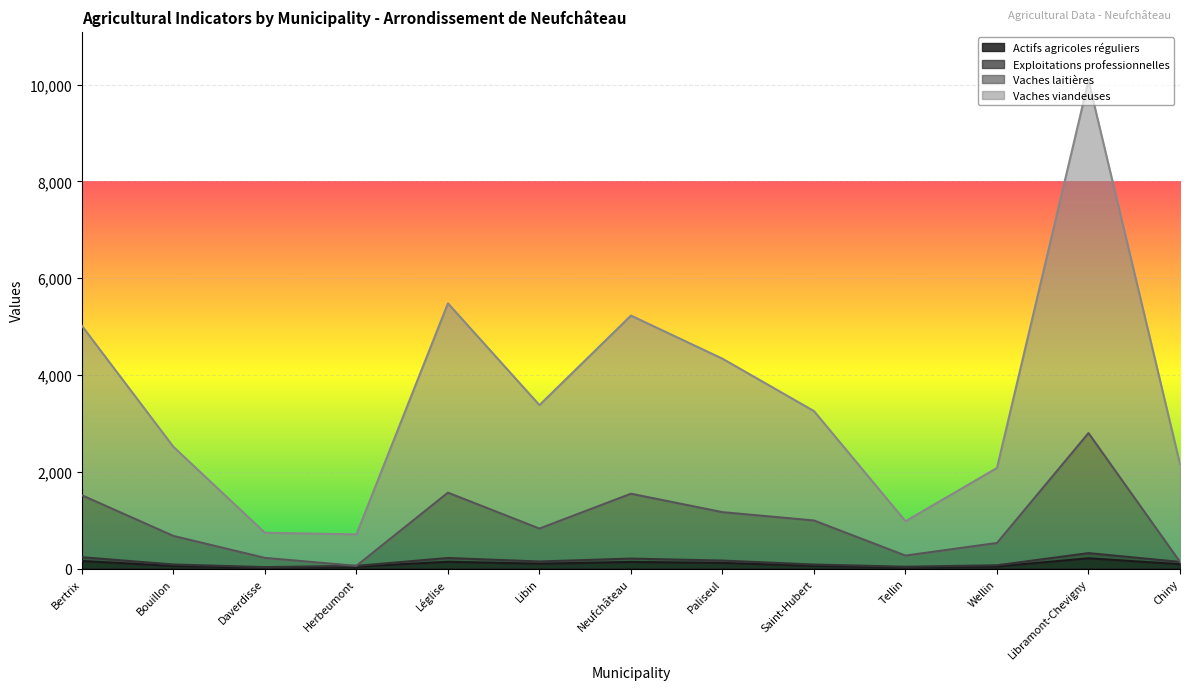

Rank the series at Daverdisse from lowest to highest value.

Actifs agricoles réguliers, Exploitations professionnelles, Vaches laitières, Vaches viandeuses